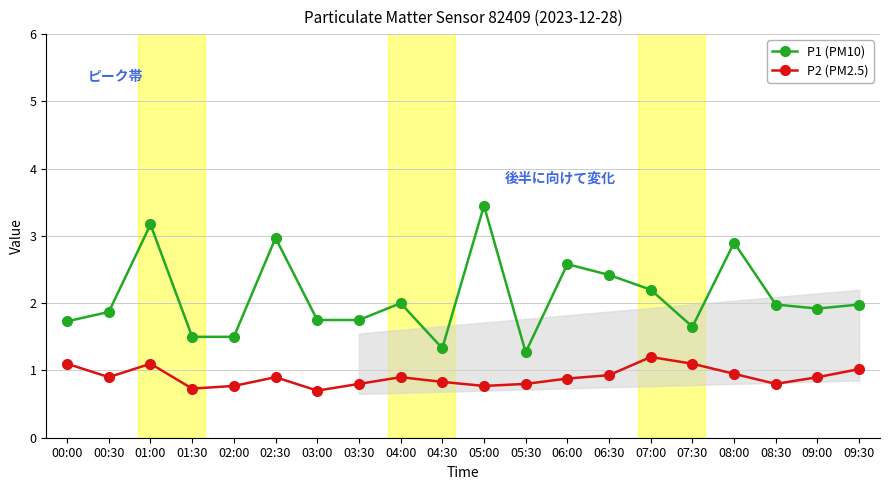

How many lines are shown in the chart?

2